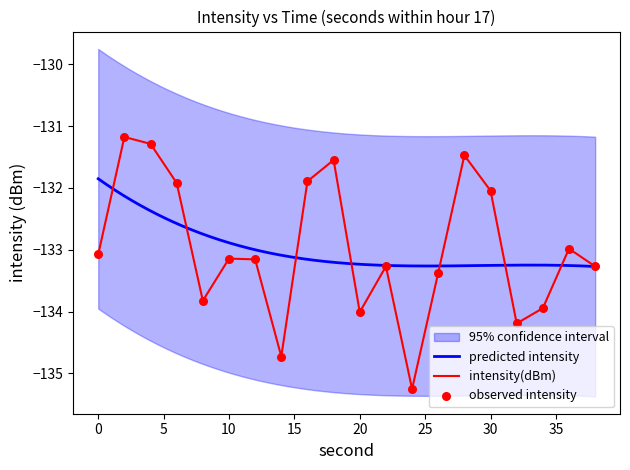

Between 12 and 30, which is larger?

30